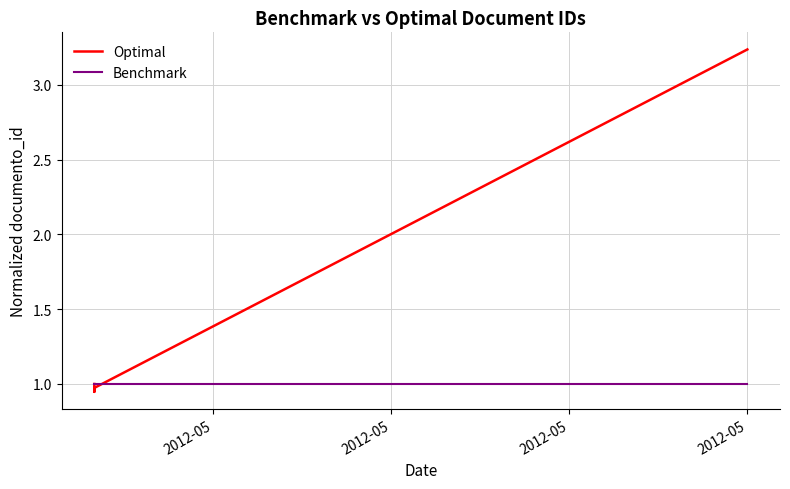

Does the chart display data point markers on the line(s)?

No